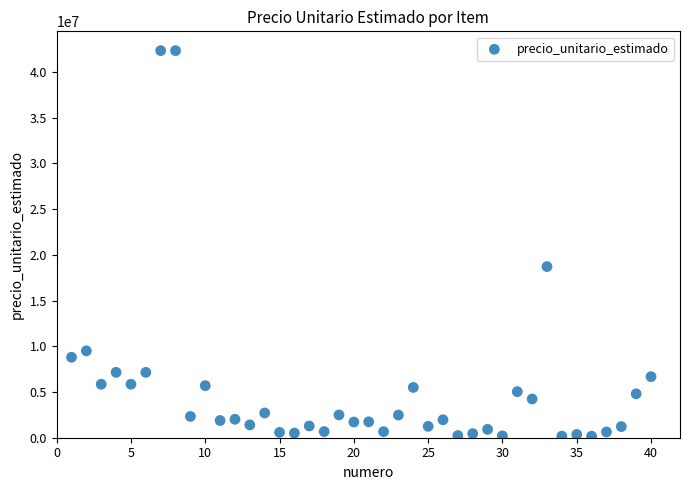

What is the range of X values (max minus min)?

39